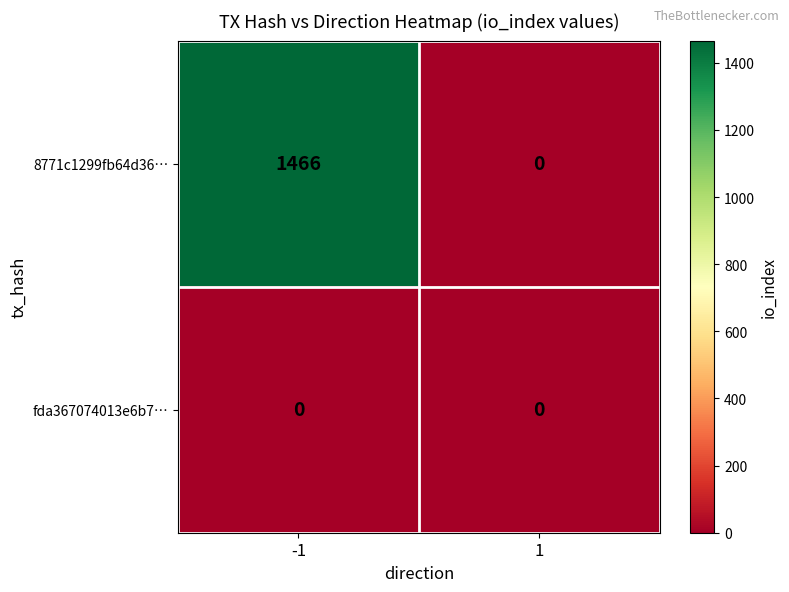

What is the sum of all 8771c1299fb64d36… values?

1466